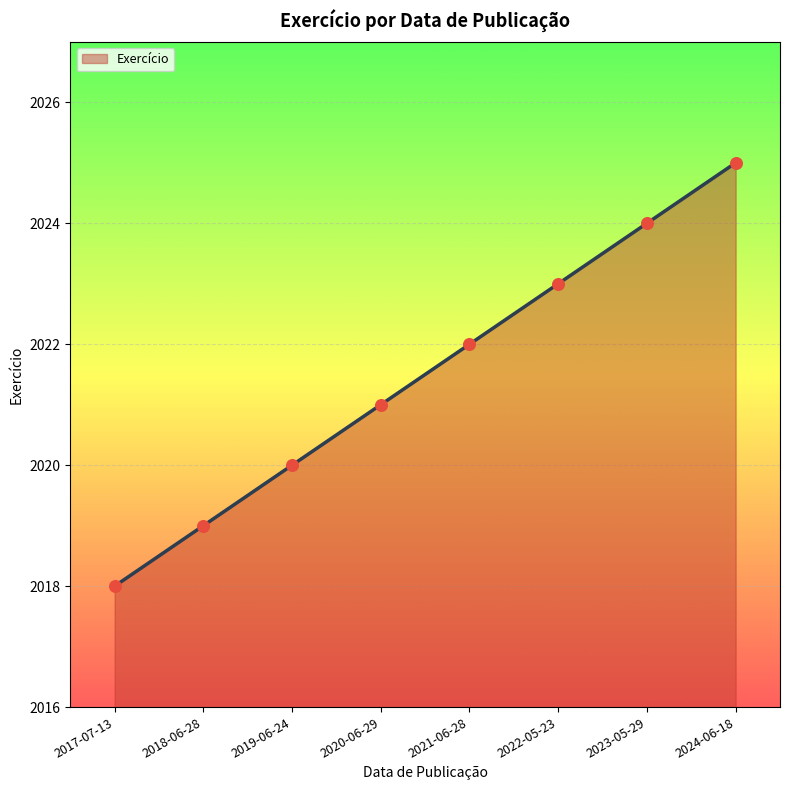

Between 2020-06-29 and 2019-06-24, which is larger?

2020-06-29